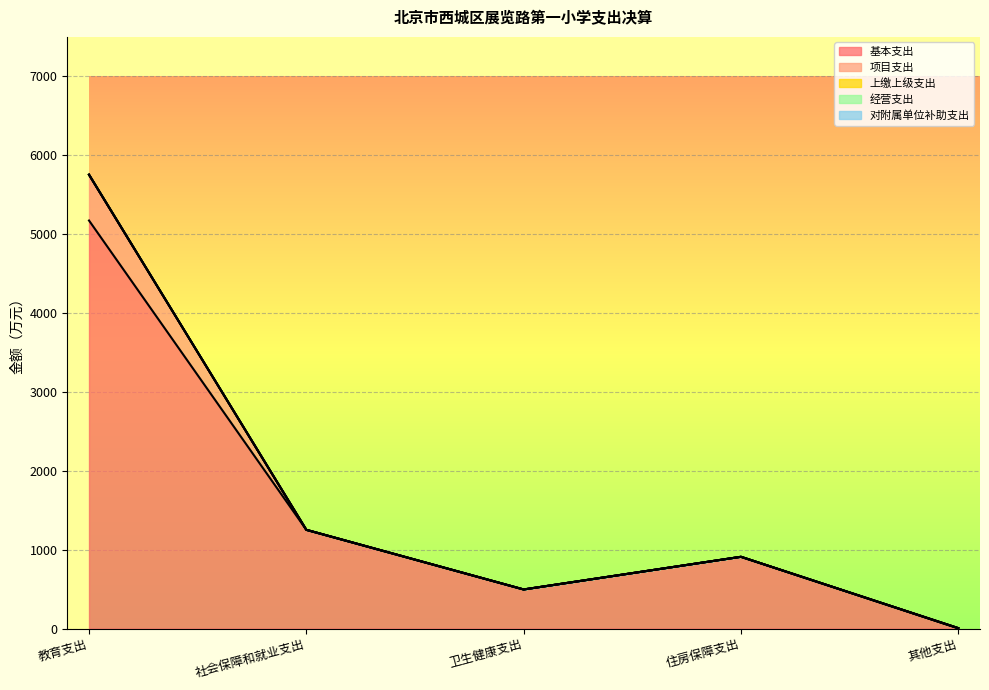

At which label is 项目支出 closest to 290?

其他支出